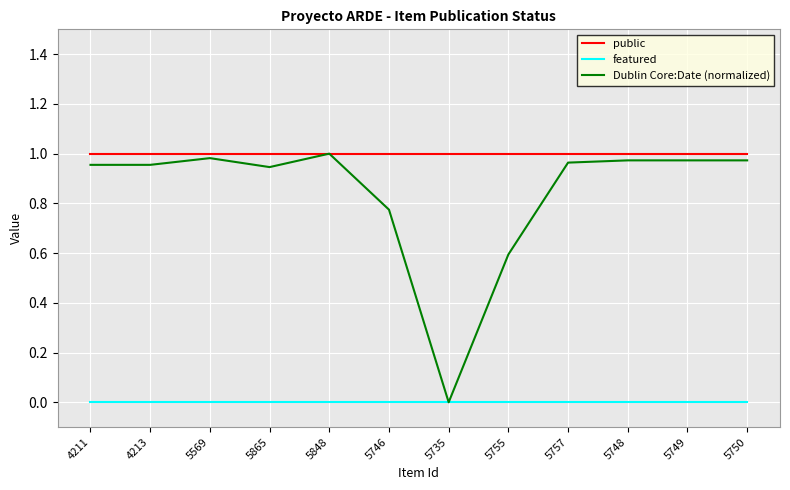

What position from the right is 5865?

9